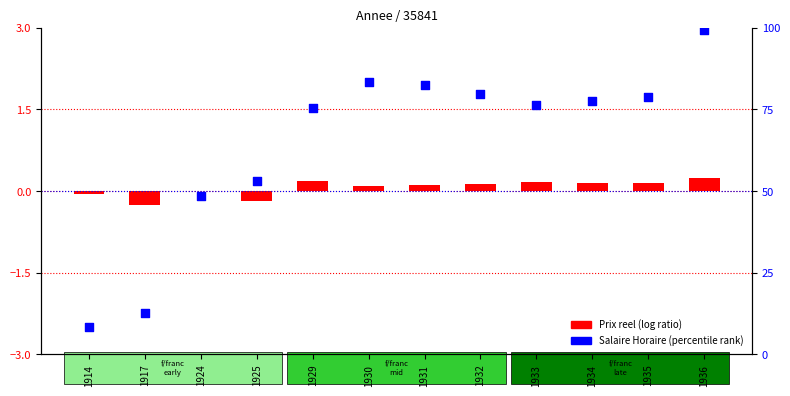

Which series contains the highest Y value?

Salaire Horaire (percentile rank)